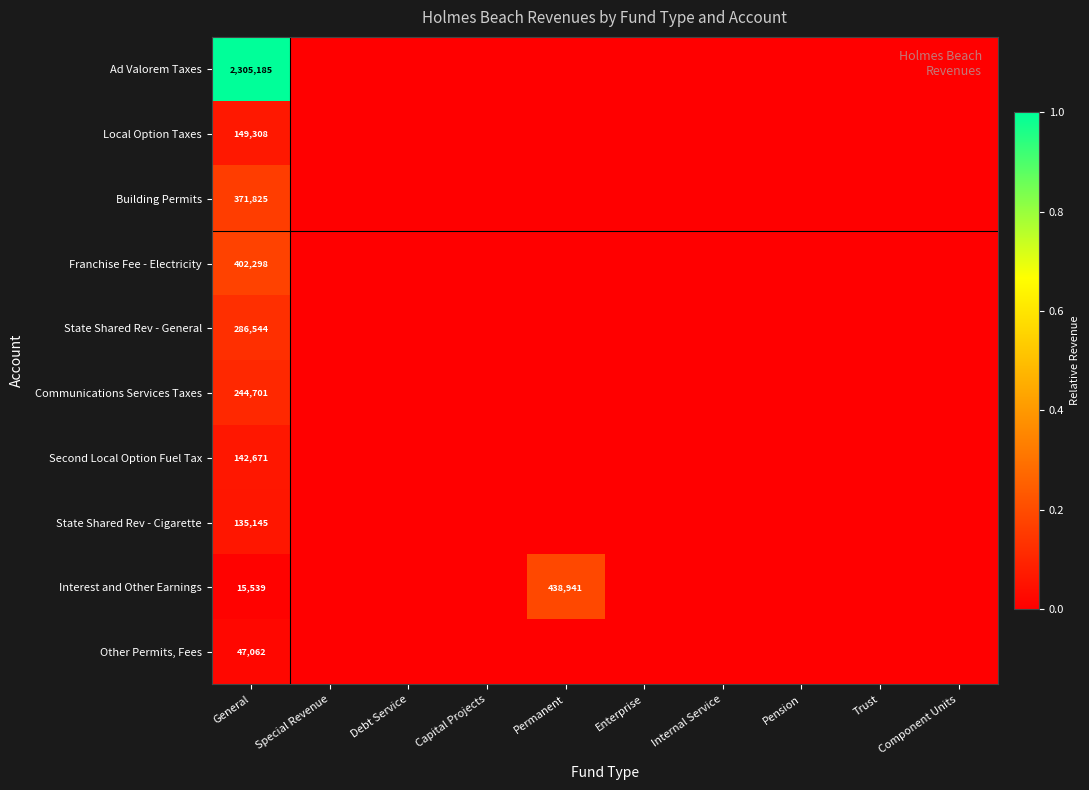

Between Debt Service and Trust, which series saw the biggest shift?

Ad Valorem Taxes